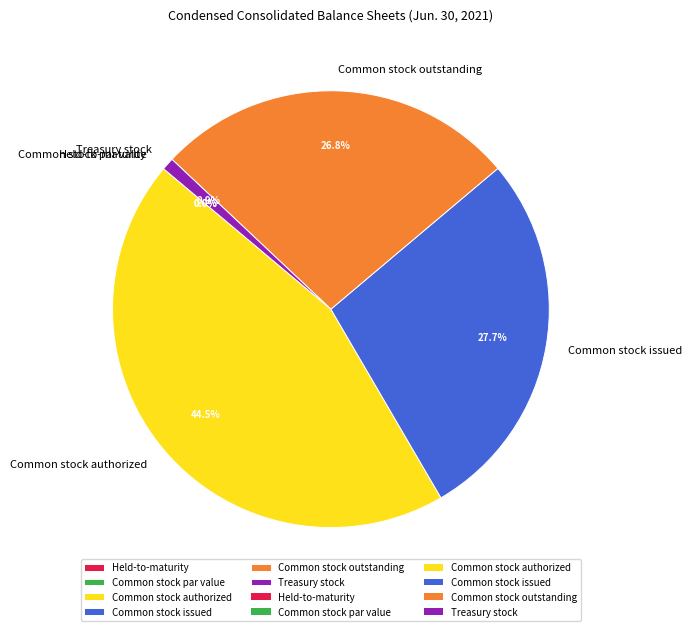

To the nearest percent, what percentage of the pie is Treasury stock?

1%